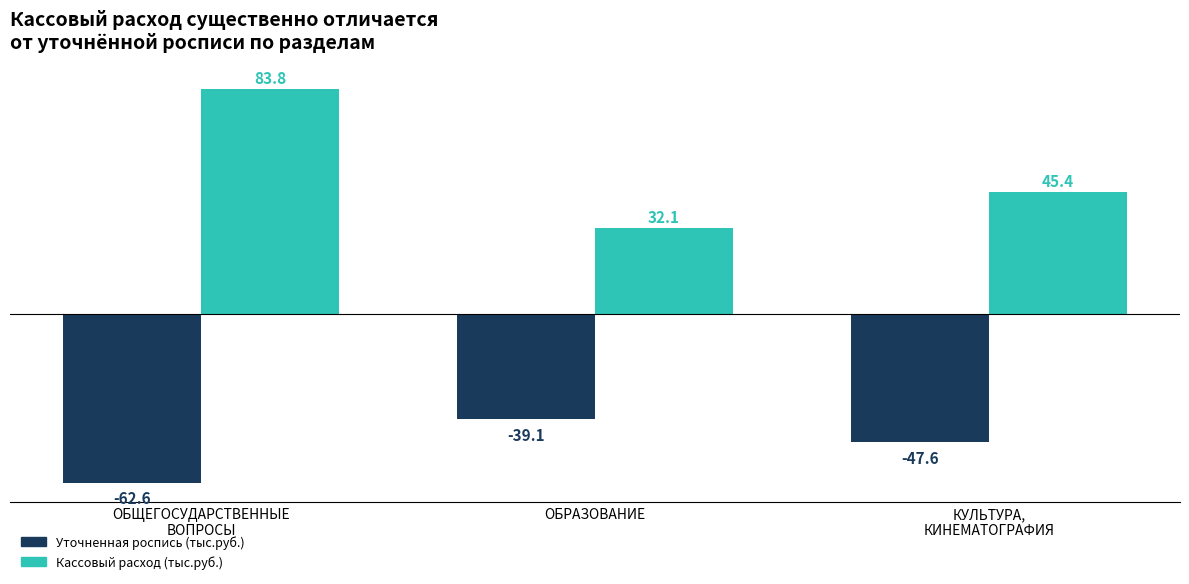

What value does the Уточненная роспись (тыс.руб.) series have at КУЛЬТУРА,
КИНЕМАТОГРАФИЯ?

-47.6